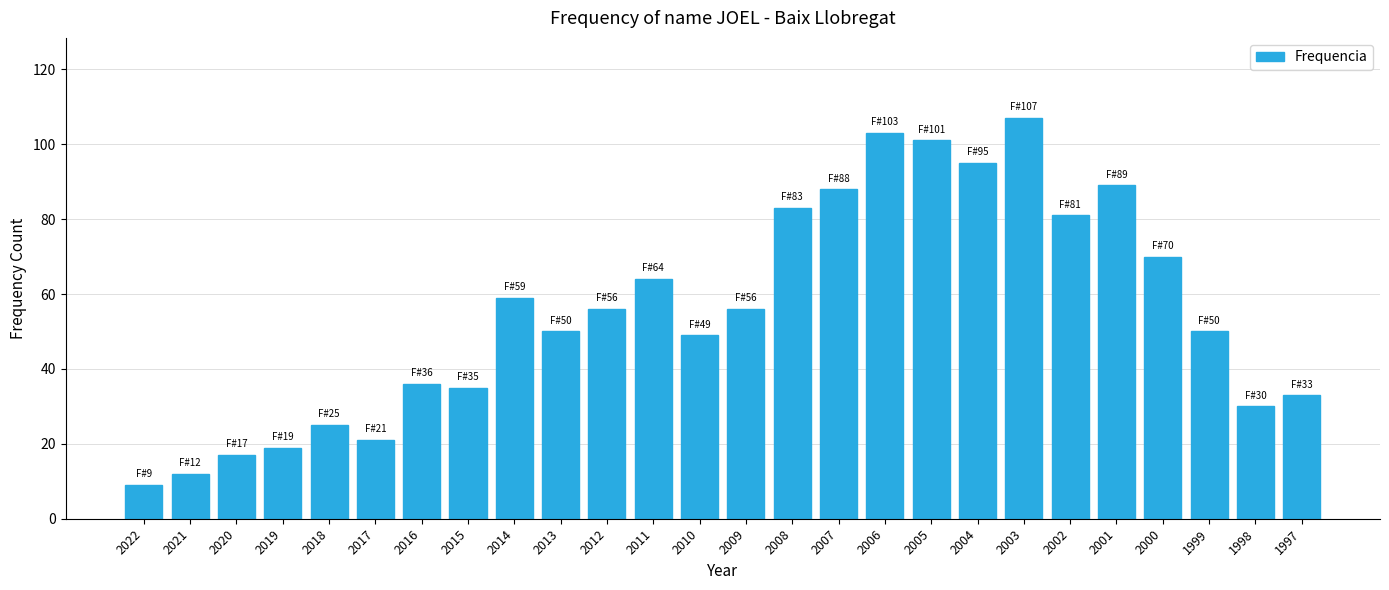

Reading left to right, what are all the values shown in this chart?

2022=9	2021=12	2020=17	2019=19	2018=25	2017=21	2016=36	2015=35	2014=59	2013=50	2012=56	2011=64	2010=49	2009=56	2008=83	2007=88	2006=103	2005=101	2004=95	2003=107	2002=81	2001=89	2000=70	1999=50	1998=30	1997=33